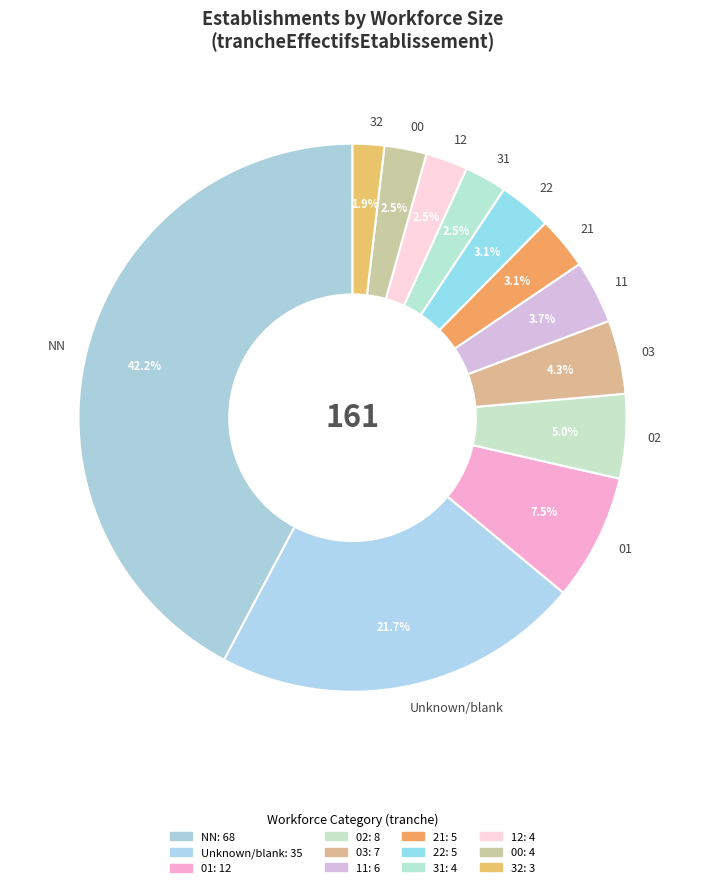

What is the largest slice in the pie chart?

NN